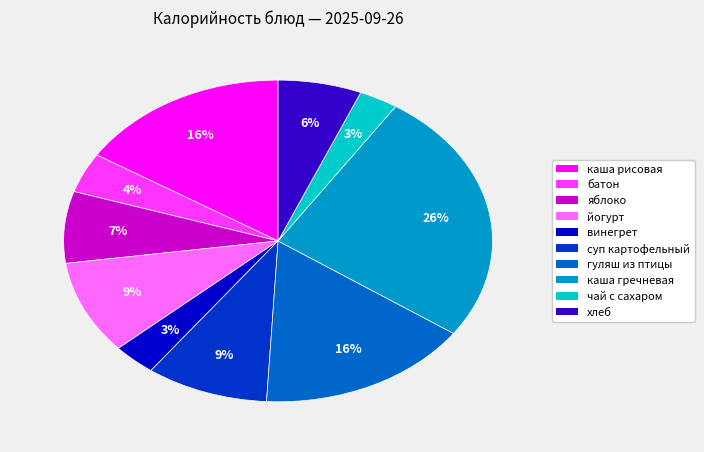

To the nearest percent, what is the difference between the largest and smallest slice percentages?

23%